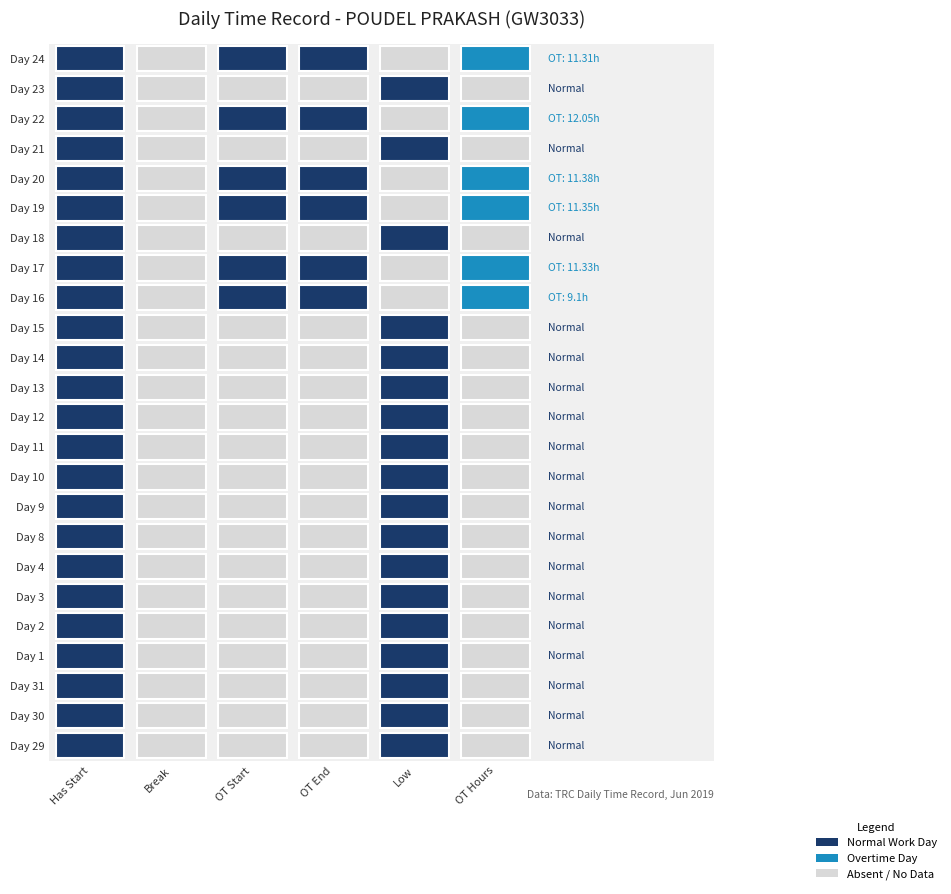

The 29 series shows 1.0 at 0. True or false?

True